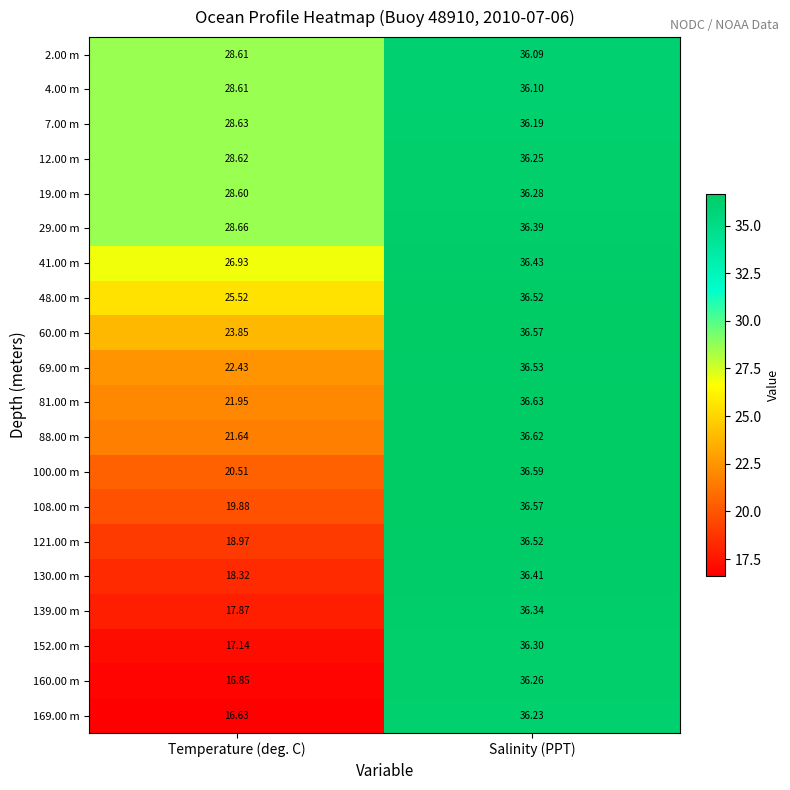

Is the value of 69.00 m at Salinity (PPT) greater than the value of 2.00 m at Temperature (deg. C)?

Yes